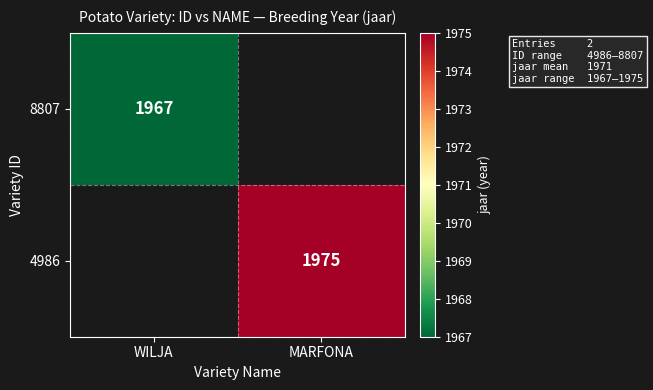

True or false: 8807 has a value of 1967 at WILJA.

True